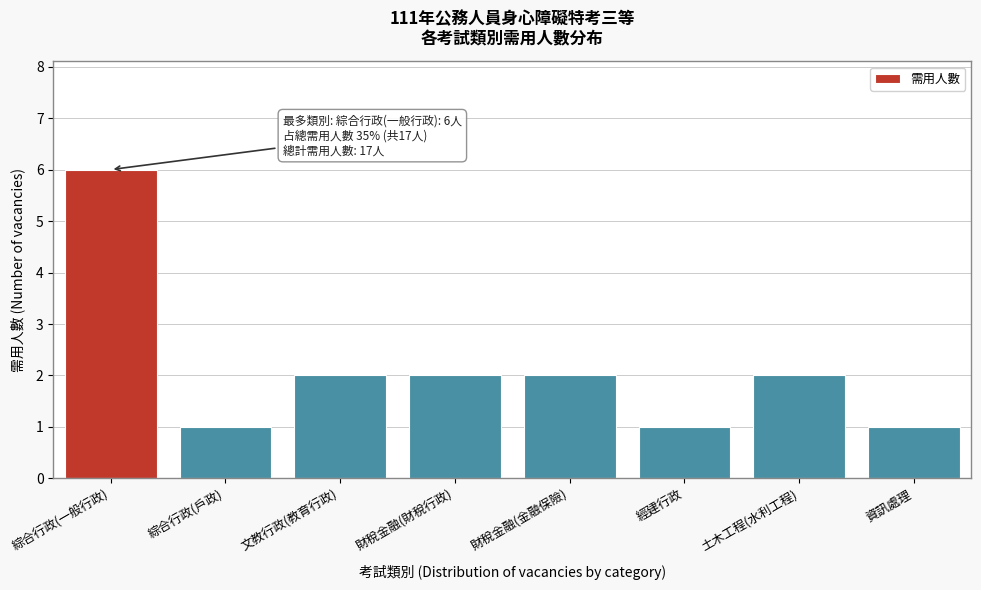

Reading left to right, what are all the values shown in this chart?

綜合行政(一般行政)=6	綜合行政(戶政)=1	文教行政(教育行政)=2	財稅金融(財稅行政)=2	財稅金融(金融保險)=2	經建行政=1	土木工程(水利工程)=2	資訊處理=1